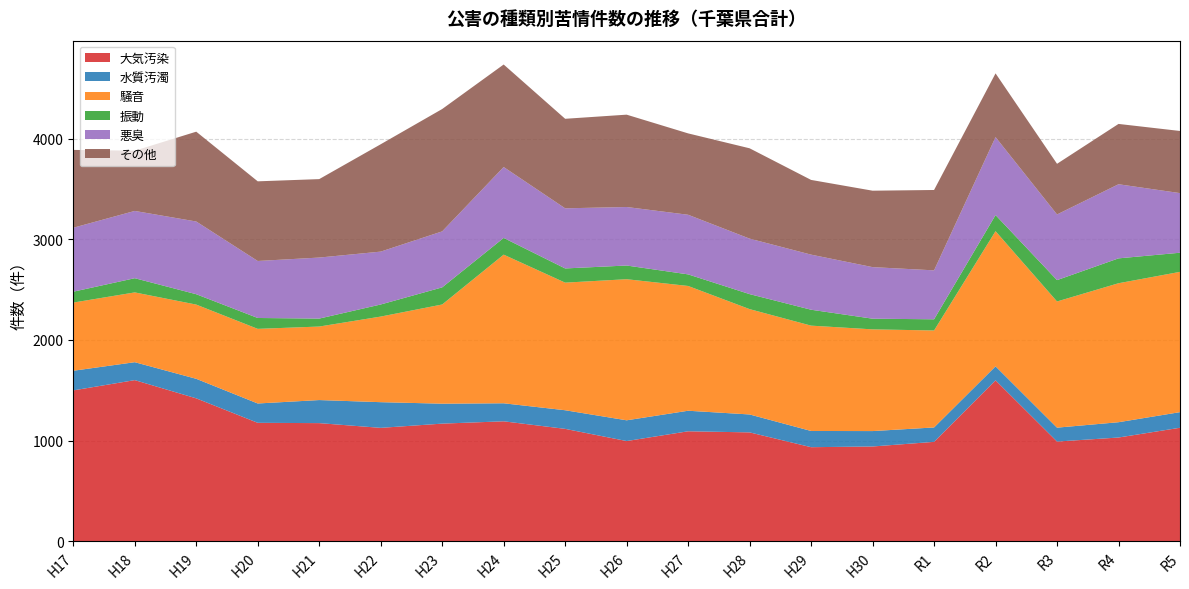

Reading left to right, what are all the values shown in this chart?

大気汚染: H17=1499	H18=1601	H19=1420	H20=1177	H21=1174	H22=1127	H23=1169	H24=1192	H25=1117	H26=996	H27=1093	H28=1082	H29=935	H30=942	R1=988	R2=1599	R3=991	R4=1031	R5=1128
水質汚濁: H17=195	H18=178	H19=194	H20=192	H21=229	H22=255	H23=198	H24=179	H25=185	H26=206	H27=204	H28=178	H29=161	H30=153	R1=143	R2=139	R3=138	R4=152	R5=155
騒音: H17=677	H18=693	H19=737	H20=741	H21=730	H22=850	H23=985	H24=1476	H25=1267	H26=1401	H27=1239	H28=1046	H29=1046	H30=1010	R1=963	R2=1342	R3=1253	R4=1380	R5=1393
振動: H17=108	H18=141	H19=103	H20=108	H21=79	H22=120	H23=170	H24=166	H25=141	H26=136	H27=115	H28=149	H29=158	H30=106	R1=111	R2=160	R3=212	R4=247	R5=190
悪臭: H17=635	H18=668	H19=722	H20=566	H21=606	H22=525	H23=556	H24=704	H25=597	H26=581	H27=592	H28=551	H29=547	H30=512	R1=486	R2=774	R3=652	R4=736	R5=592
その他: H17=773	H18=598	H19=892	H20=791	H21=779	H22=1066	H23=1215	H24=1018	H25=889	H26=917	H27=808	H28=897	H29=742	H30=759	R1=798	R2=633	R3=503	R4=599	R5=617